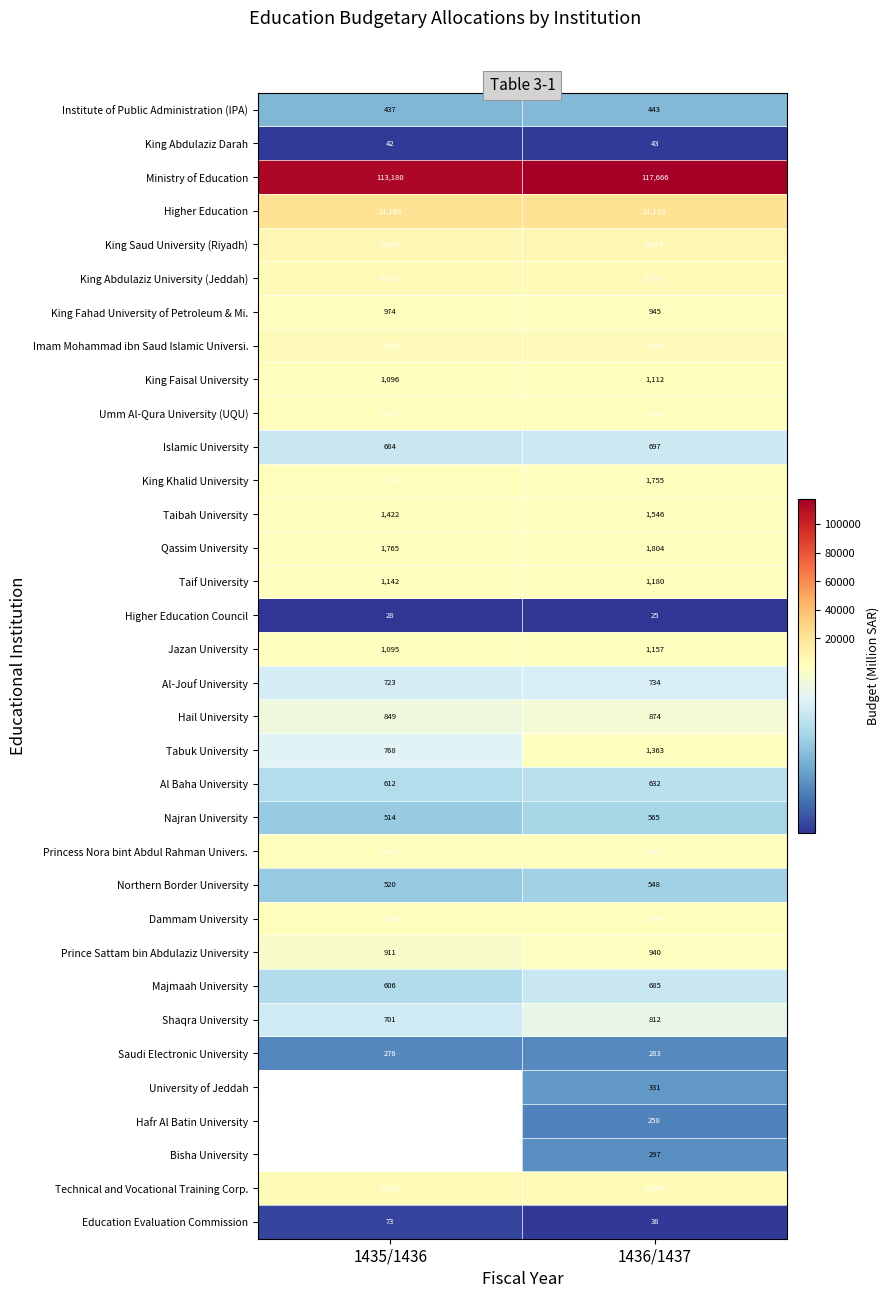

Rank the categories by Najran University value from highest to lowest.

1436/1437, 1435/1436